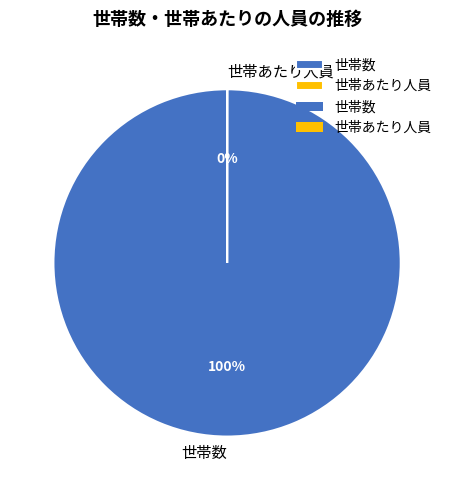

Is there a majority slice in this chart?

Yes